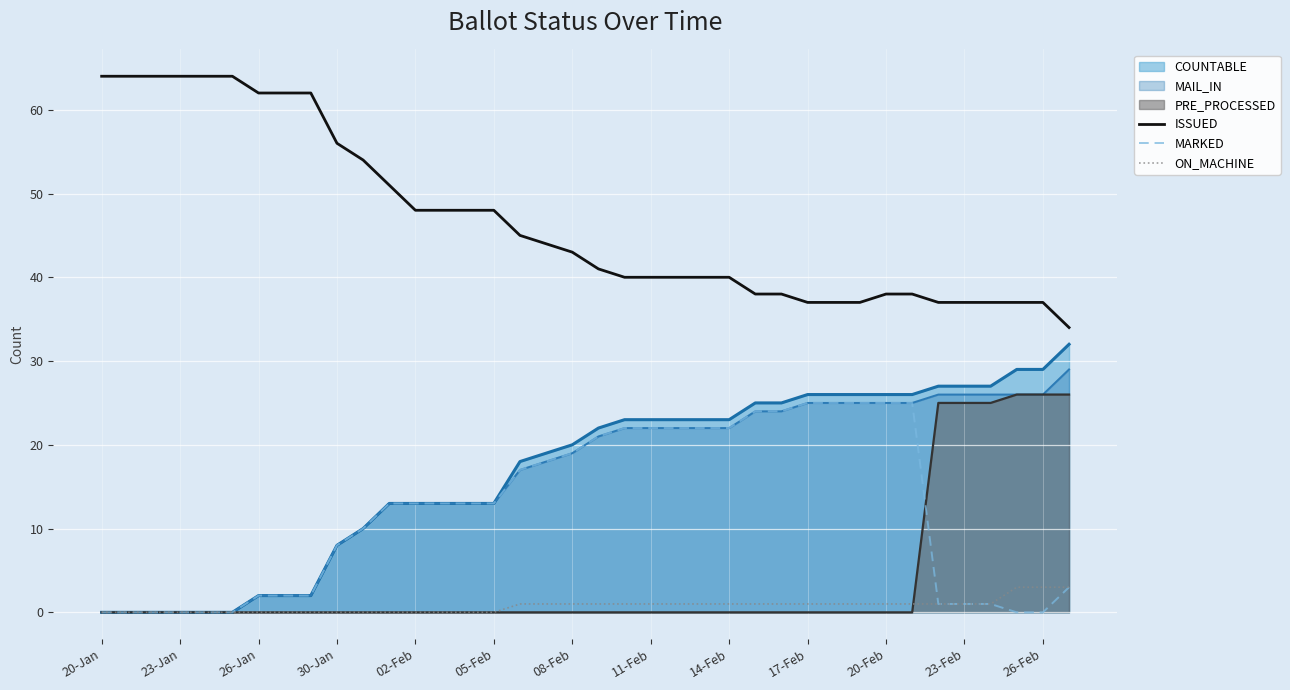

Is the value of ISSUED at 20 greater than the value of ON_MACHINE at 23?

Yes